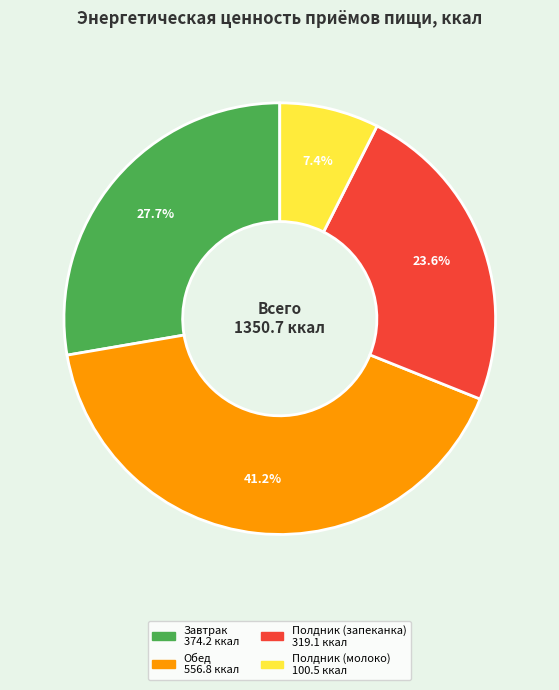

Does any single category account for the majority?

No